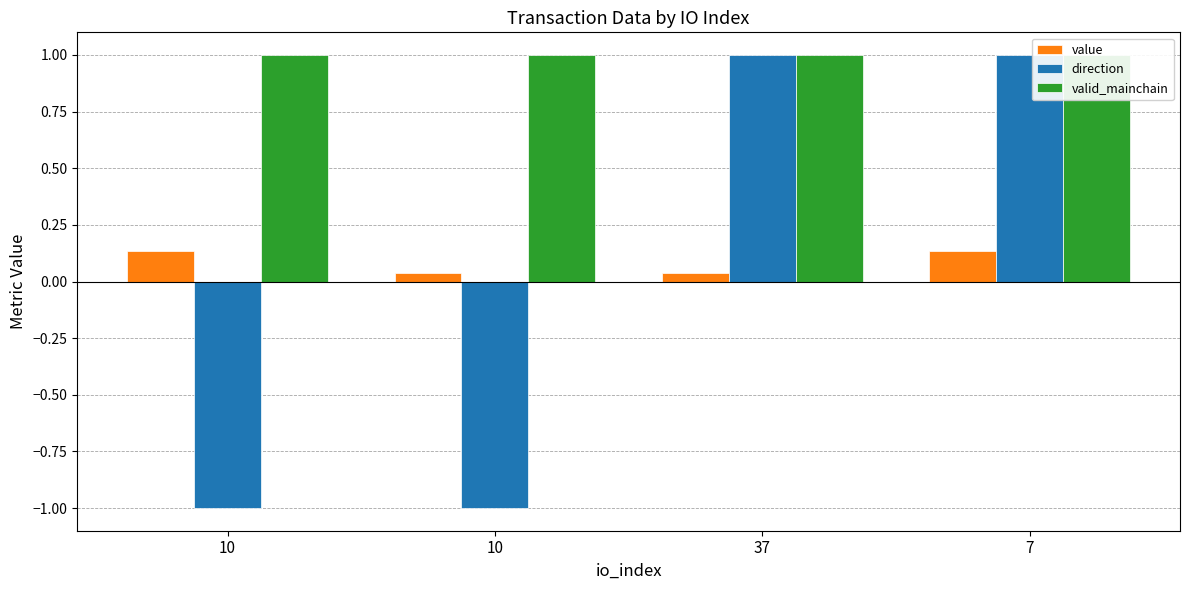

Which series has the largest range (max minus min)?

direction